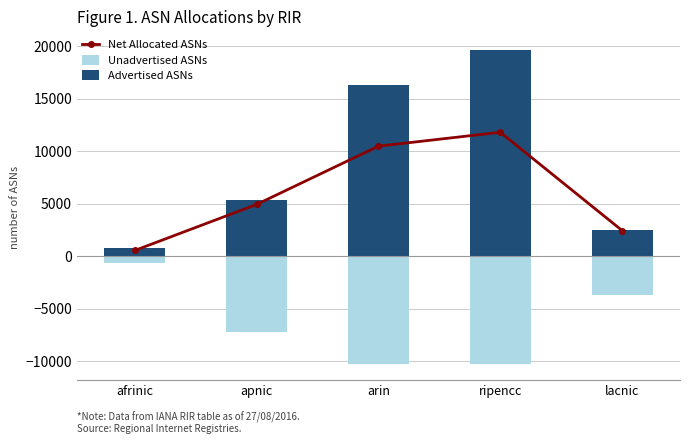

Which category has the highest value in the Net Allocated ASNs series?

ripencc